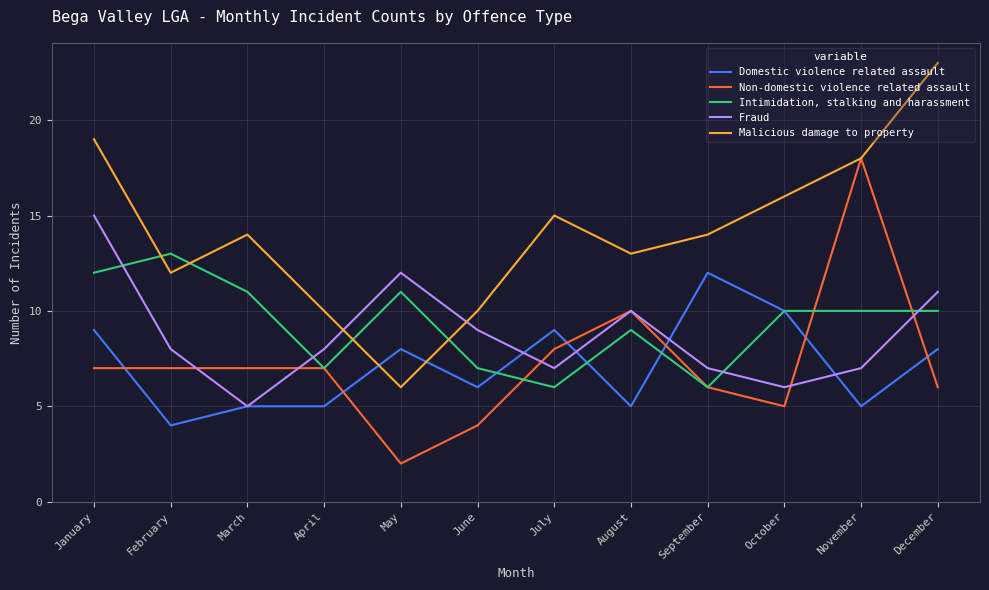

How many Intimidation, stalking and harassment values are between 7 and 11?

8